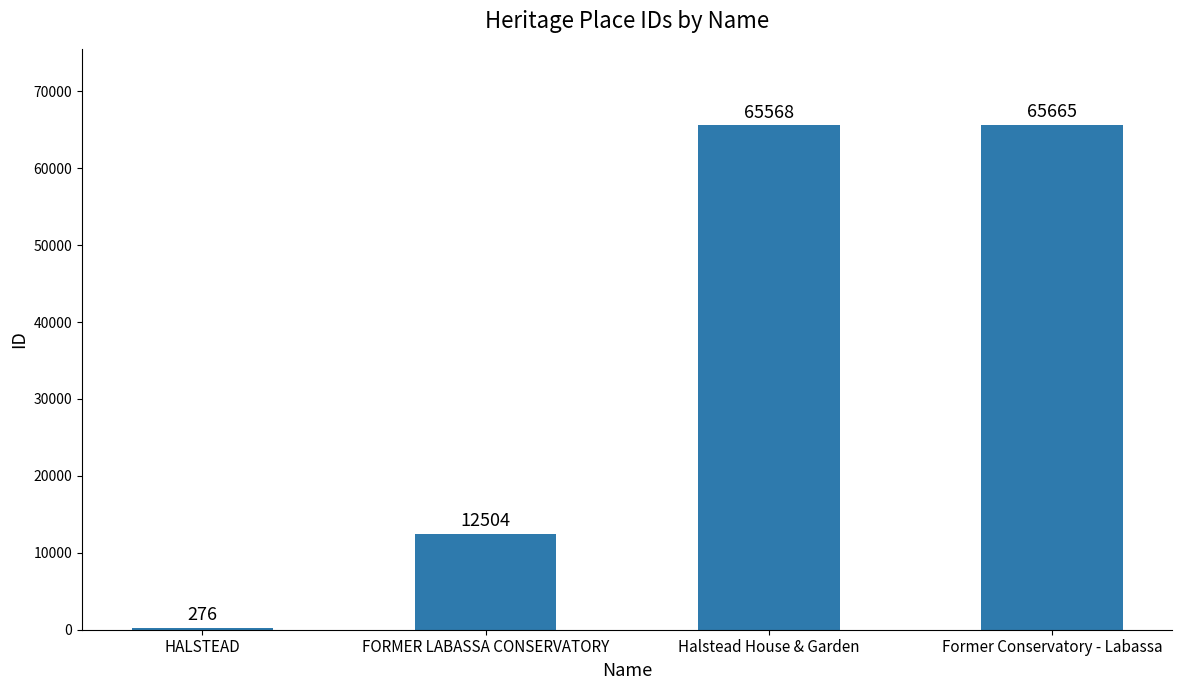

What is the sum of all values?

144013